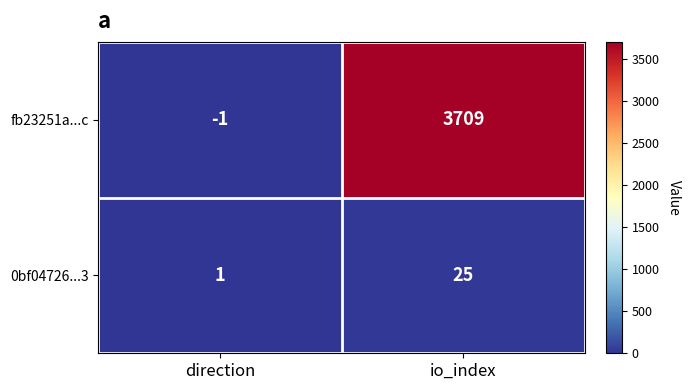

Rank the series by their average value, from highest to lowest.

fb23251a...c, 0bf04726...3